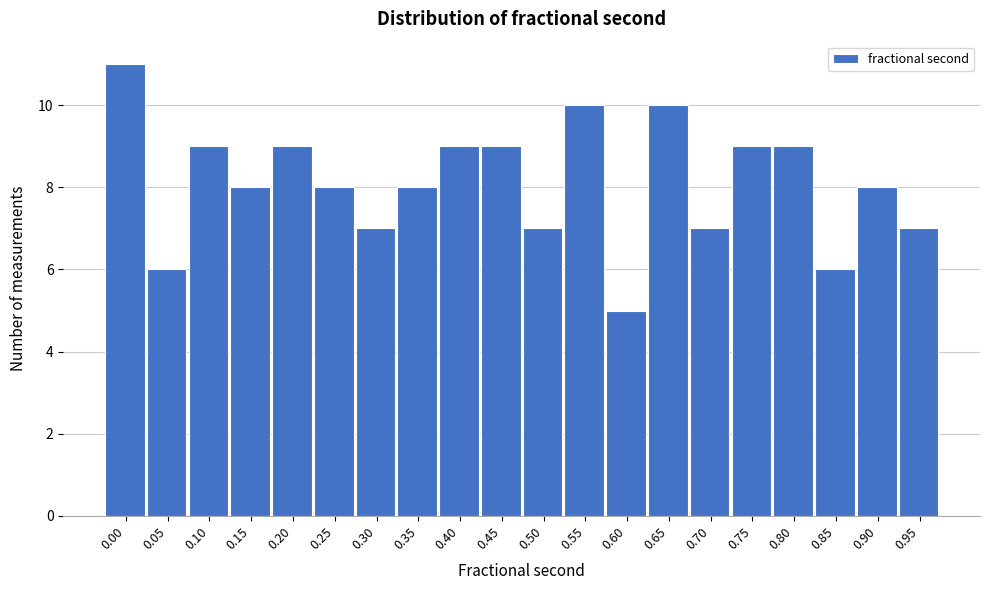

Reading left to right, transcribe all the data shown in this chart.

11	6	9	8	9	8	7	8	9	9	7	10	5	10	7	9	9	6	8	7